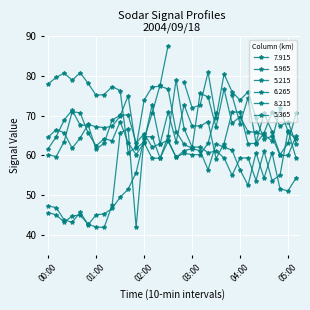

What position from the right is 02:20?

18